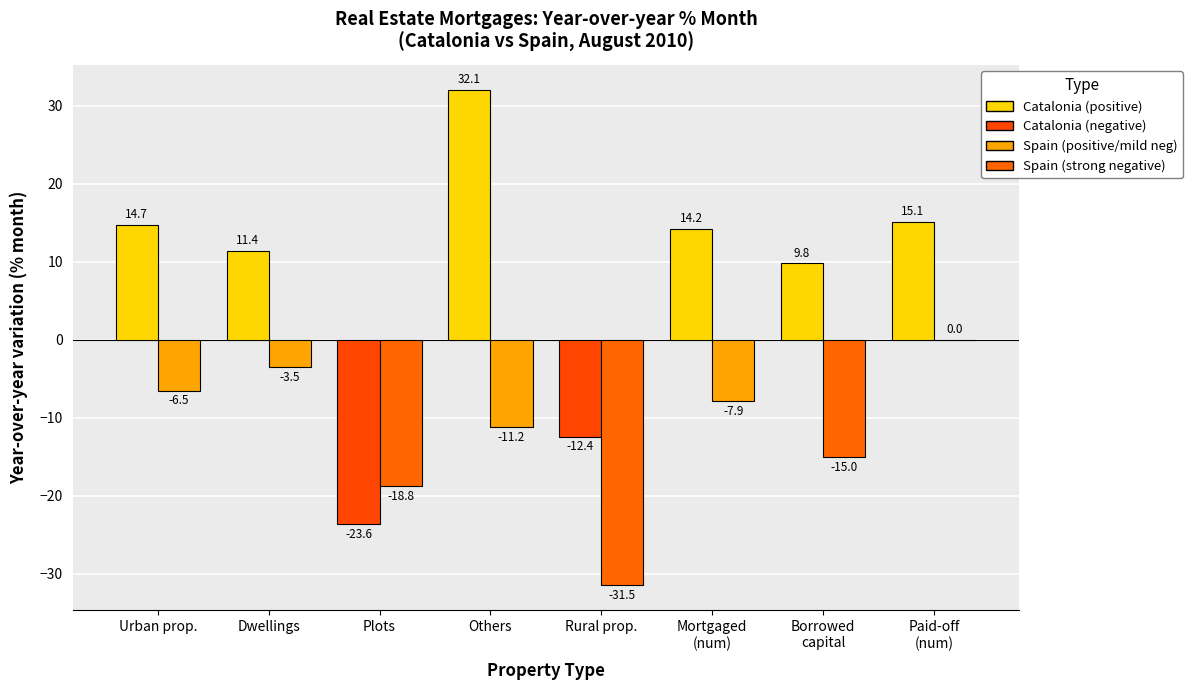

At which category is the sum across all series the highest?

Others